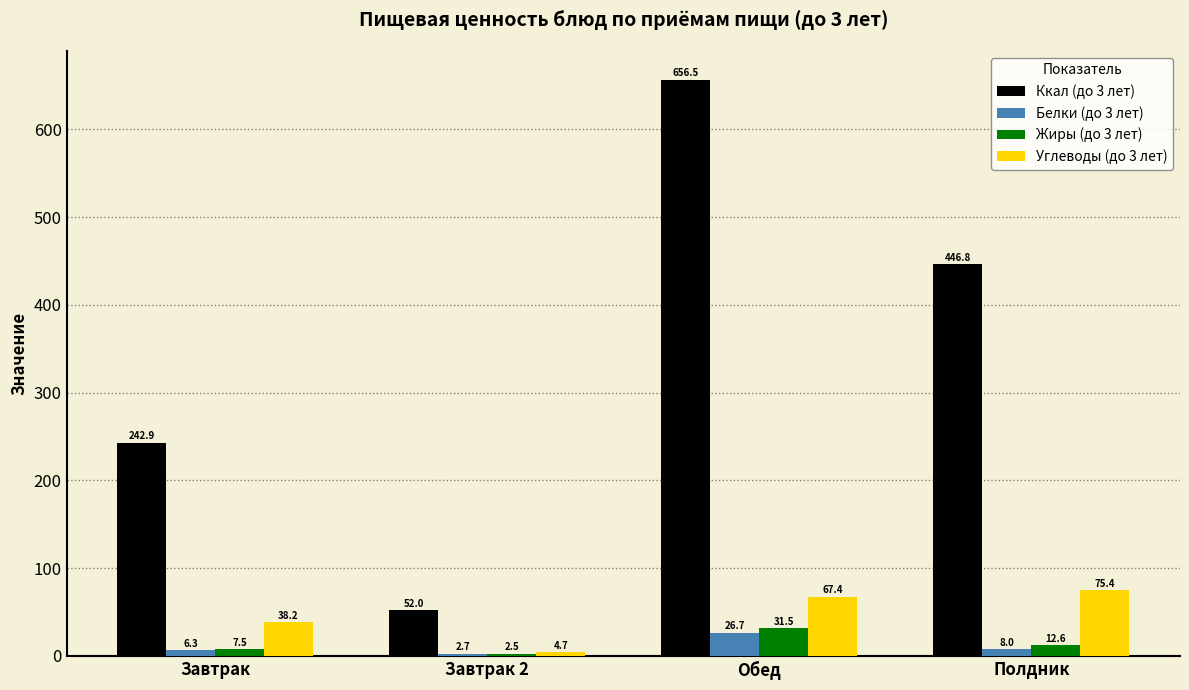

The Ккал (до 3 лет) series shows 242.9 at Завтрак. True or false?

True